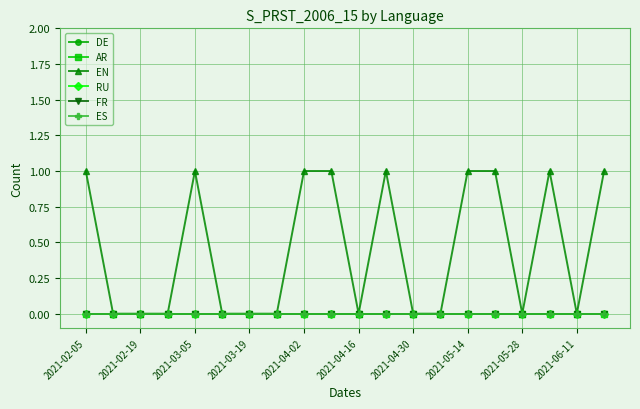

Does the chart have visible grid lines?

Yes